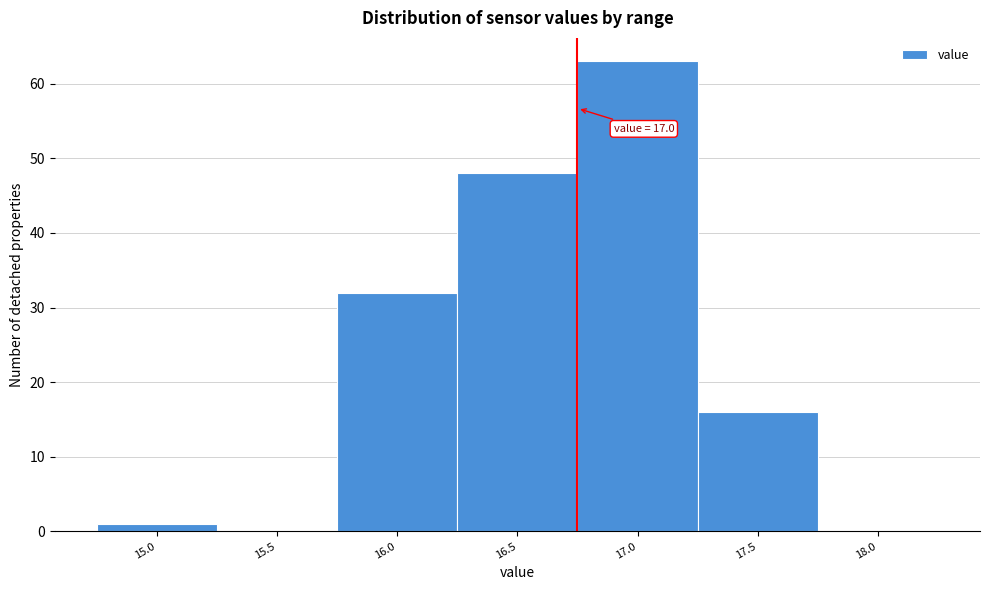

What is the sum of all values?

160